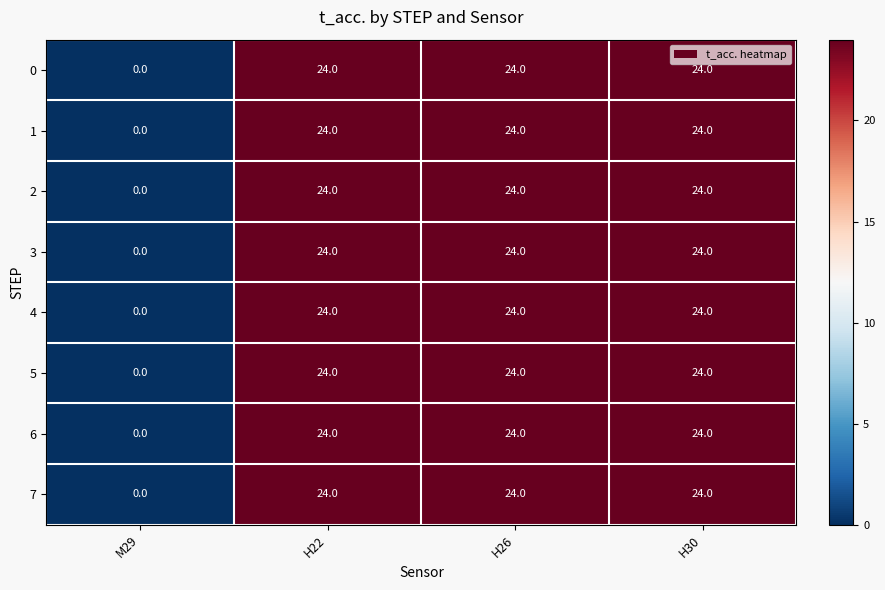

Is the value of 5 at H22 greater than the value of 2 at M29?

Yes